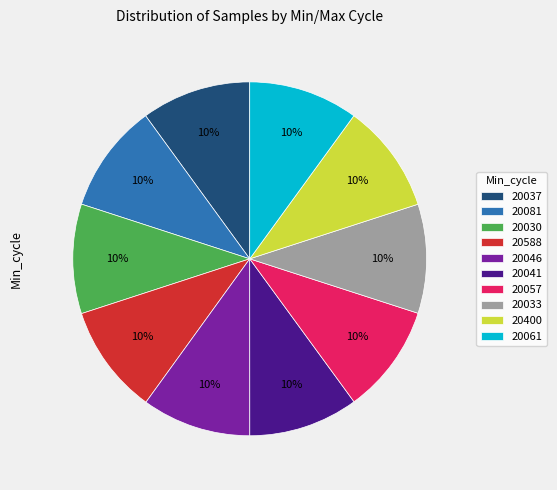

What is the ratio of the value at 20081 to the value at 20046?

1.0